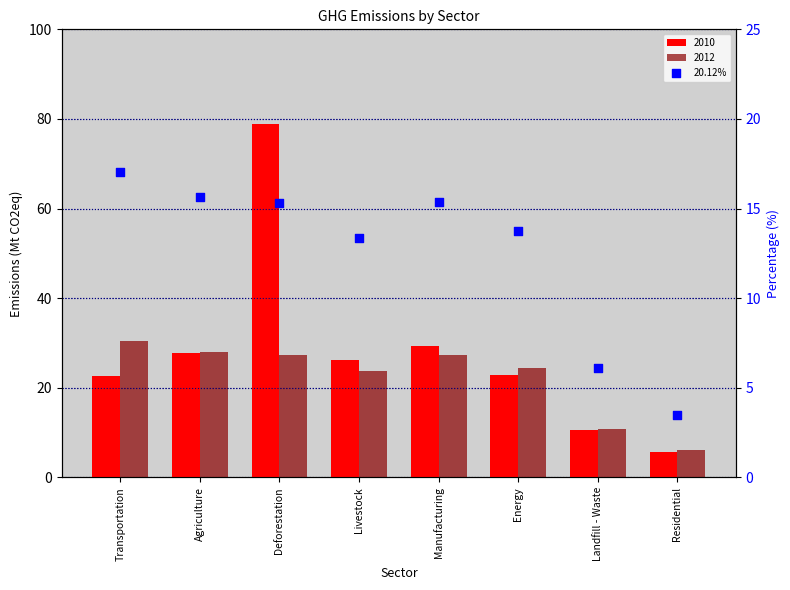

Which has a higher value, Energy or Landfill - Waste?

Energy